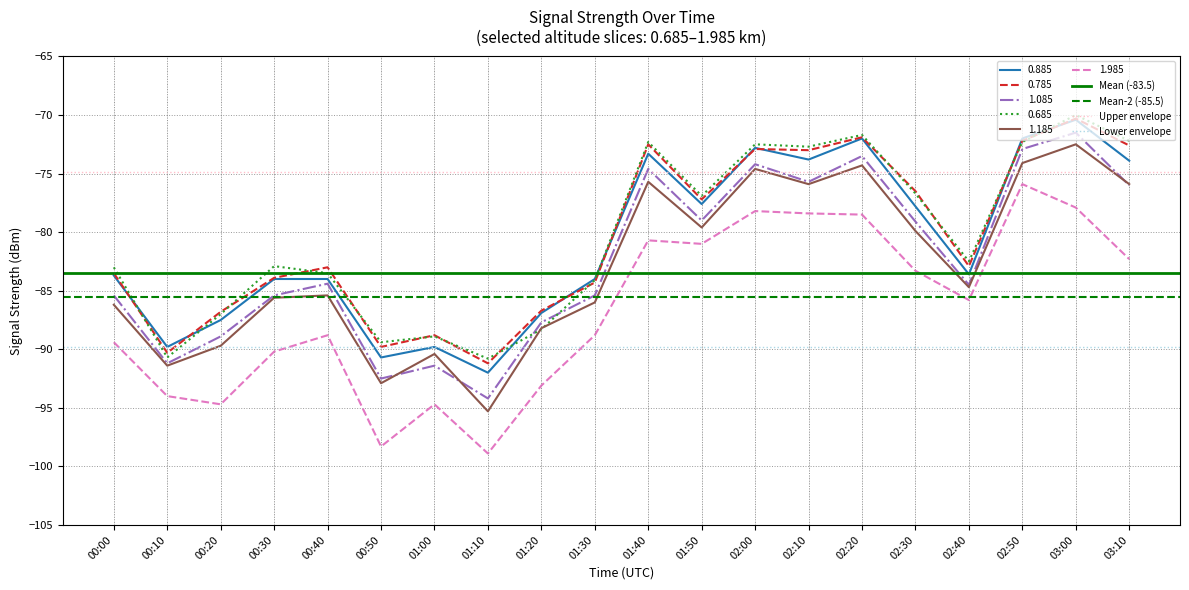

True or false: 0.685 has a value of -90.8 at 01:10.

True